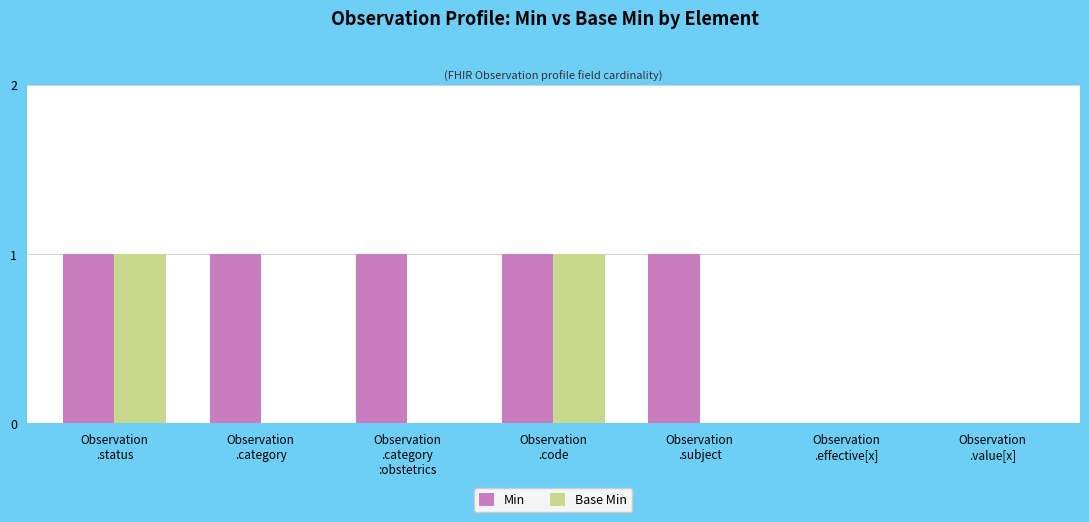

Which series changed the most between Observation
.category
:obstetrics and Observation
.effective[x]?

Min